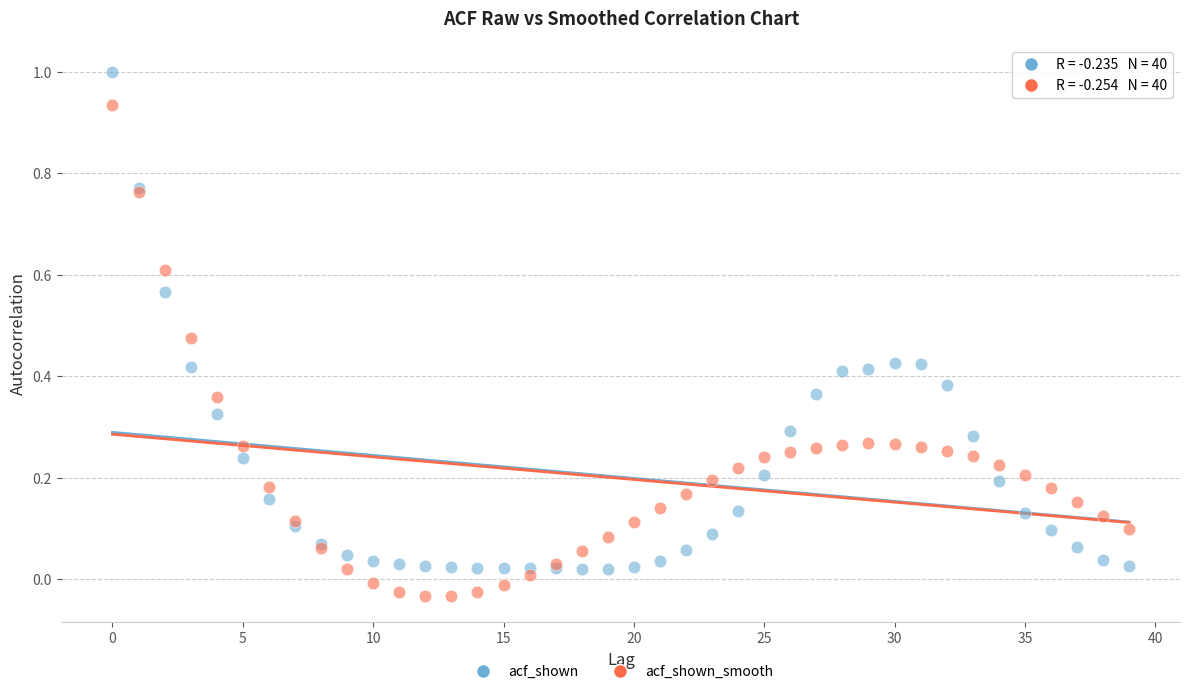

Which series contains the highest Y value?

acf_shown